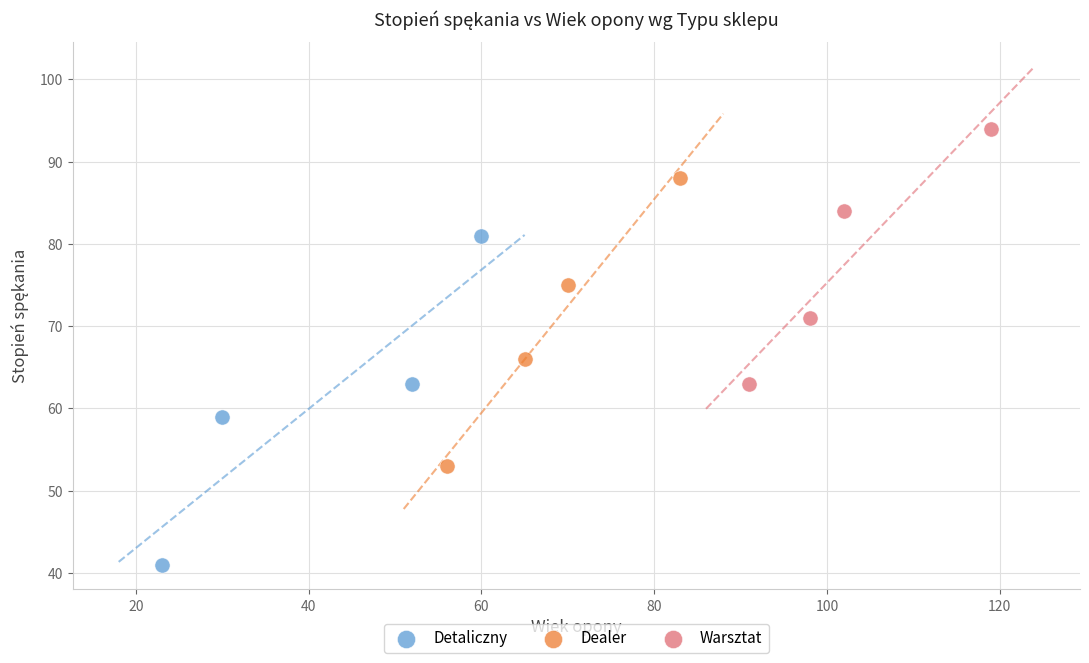

Which series reaches the maximum Y coordinate?

Warsztat